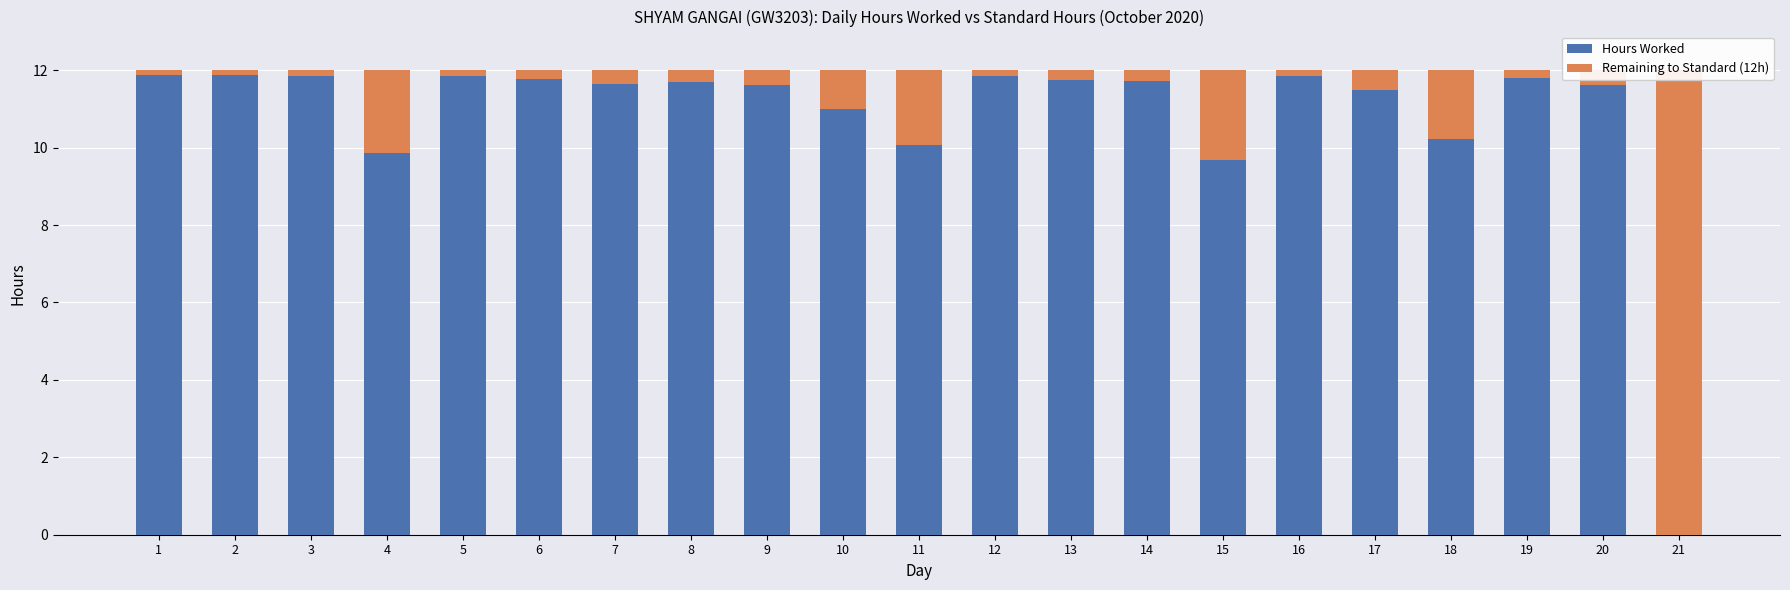

At 16, list the series in order from smallest to largest.

Remaining to Standard (12h), Hours Worked